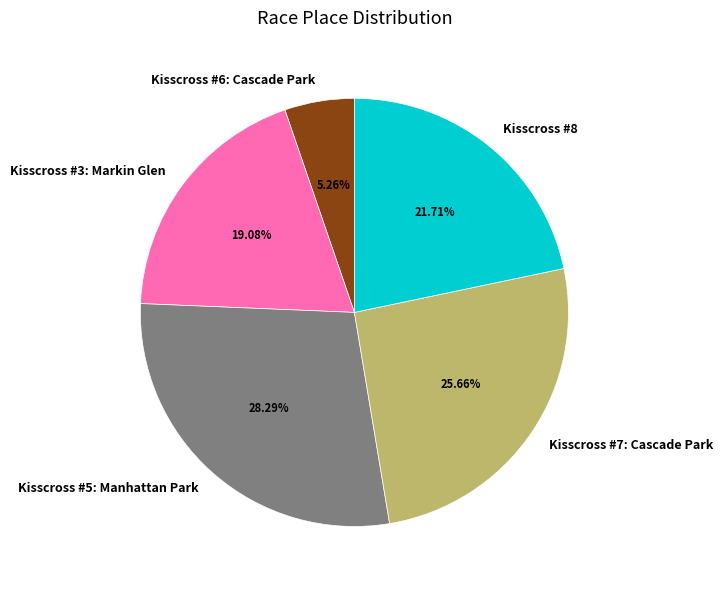

To the nearest percent, what percentage of the pie is Kisscross #8?

22%